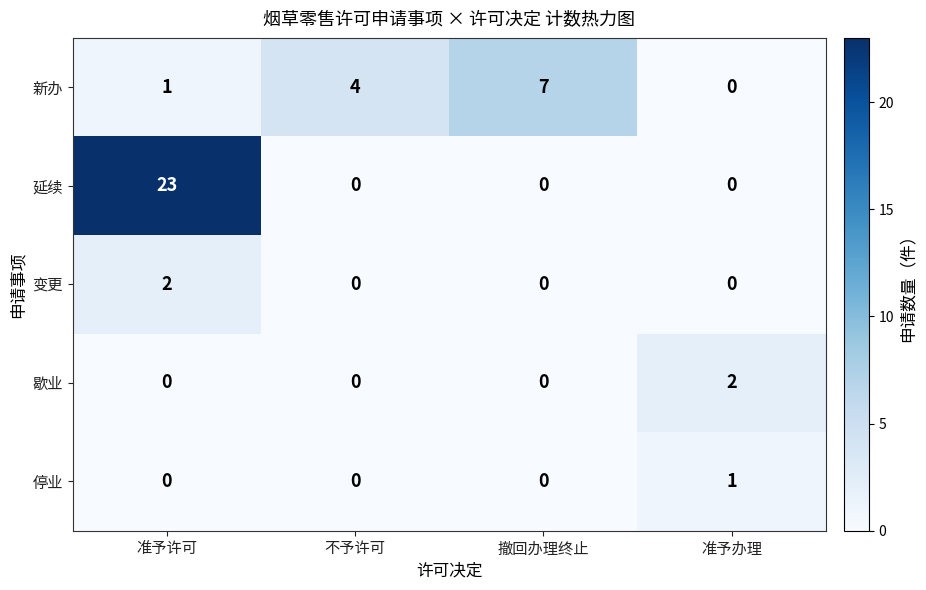

Which series changed the most between 撤回办理终止 and 准予办理?

新办